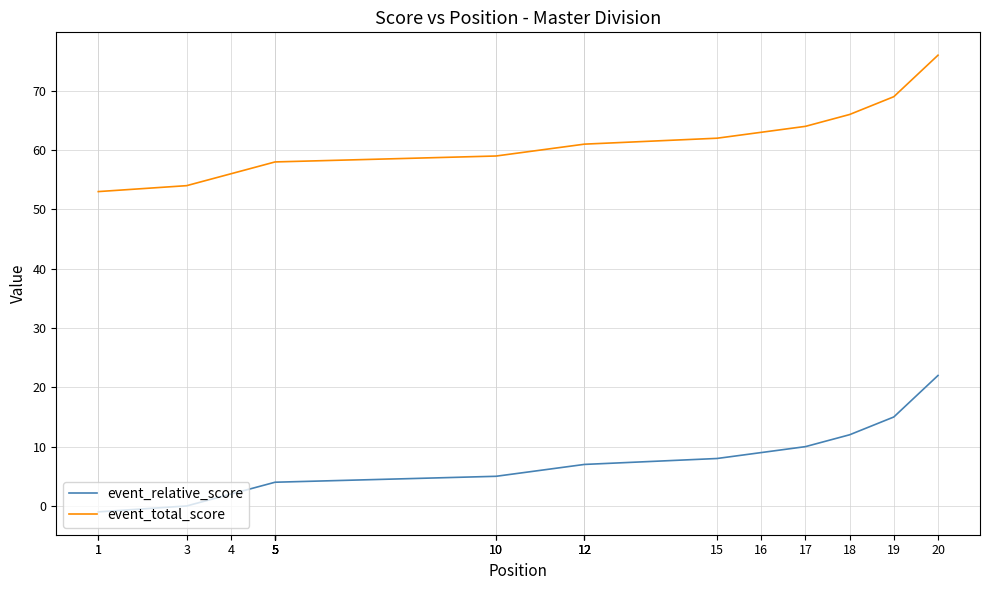

True or false: event_total_score and event_relative_score cross at least once.

False